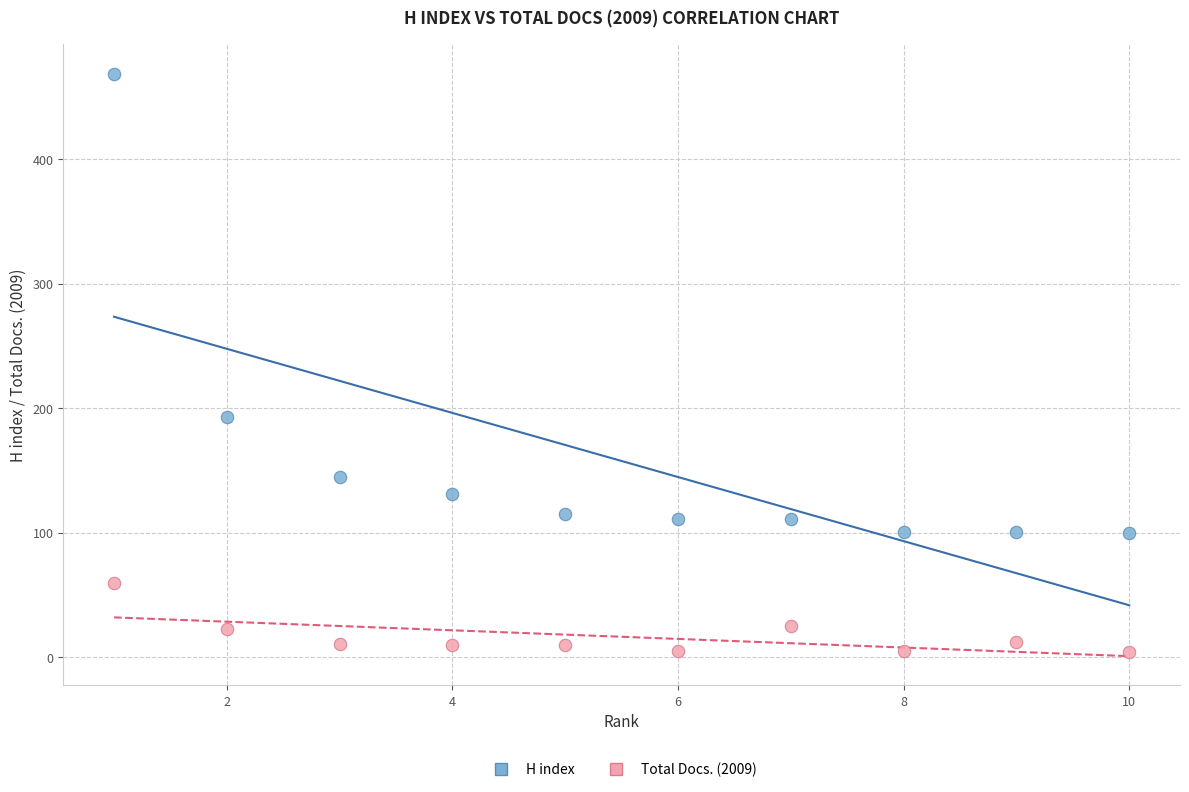

In the H index series, what Y value is closest to 284?

193